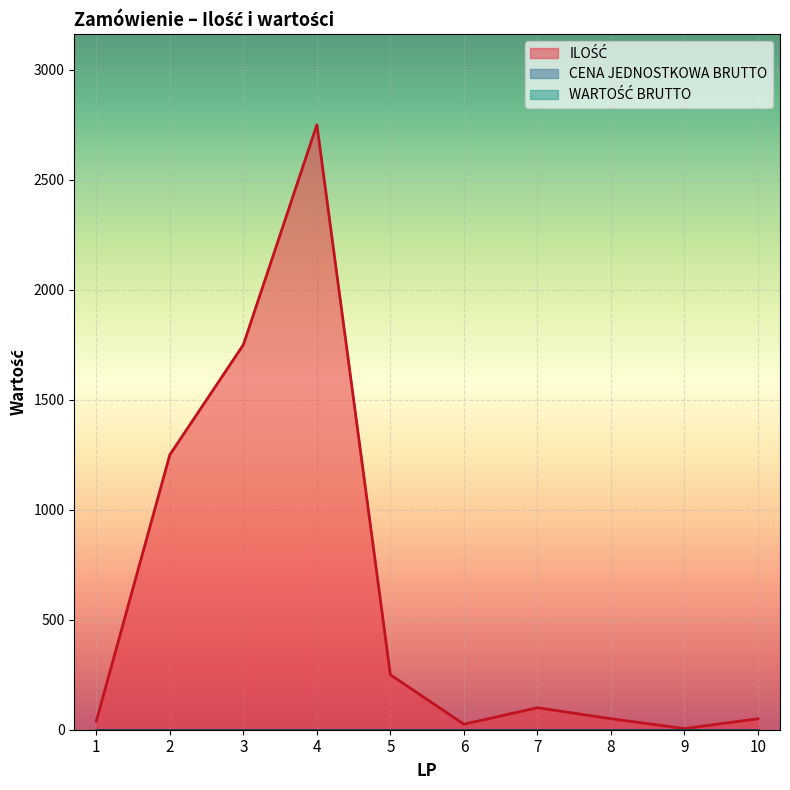

Does the chart display data point markers on the line(s)?

No